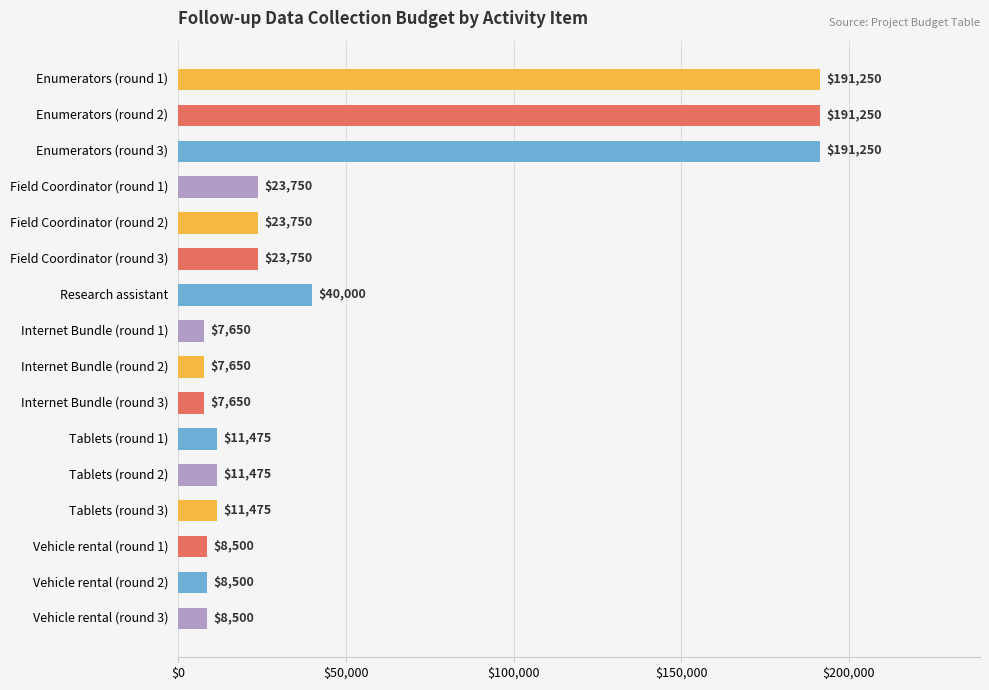

How many data points are less than 11475?

6